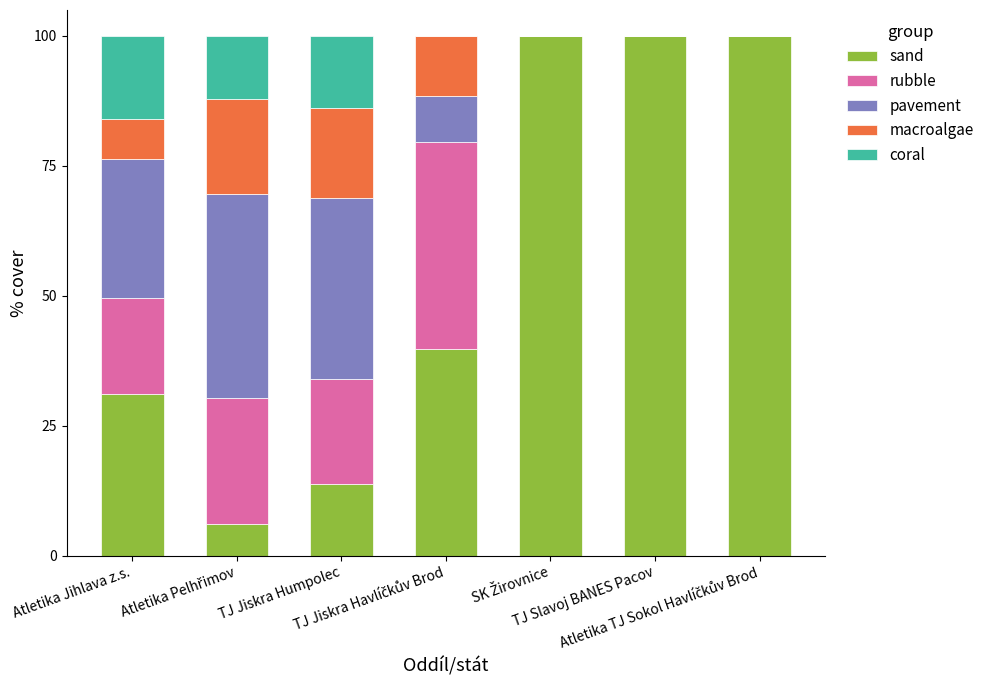

At how many categories does at least one series exceed 88?

3